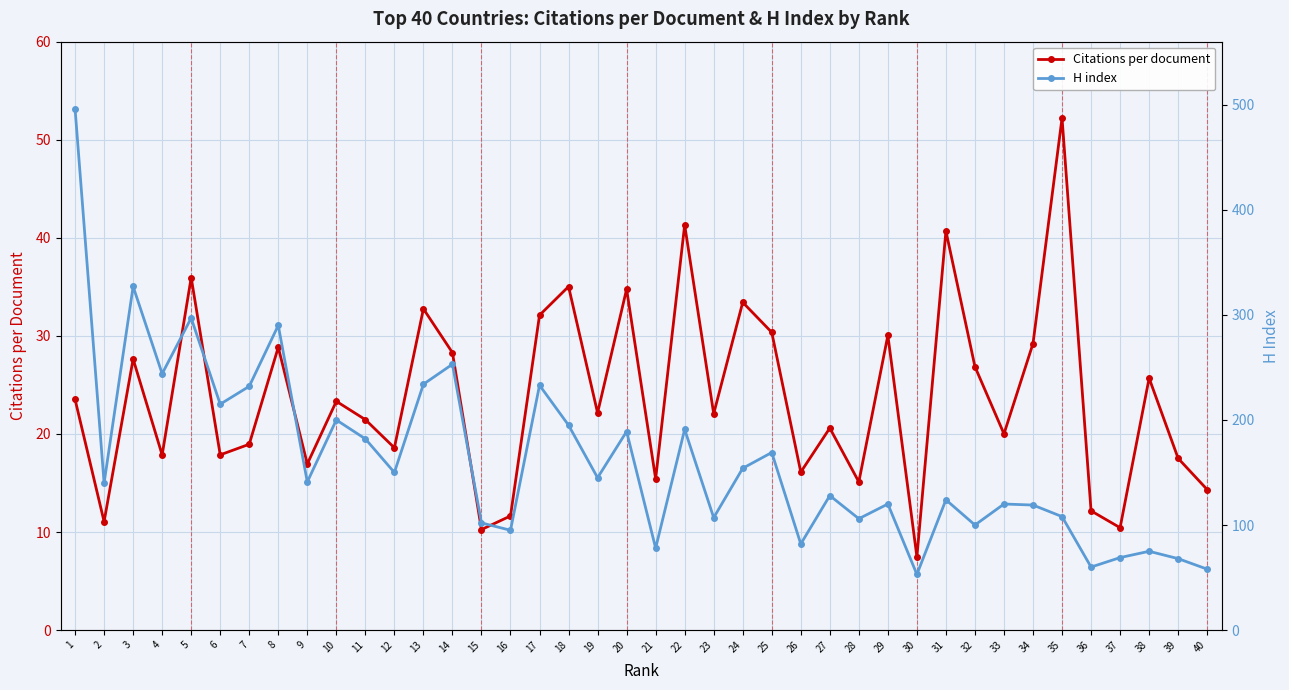

At which label does H index reach its minimum?

30